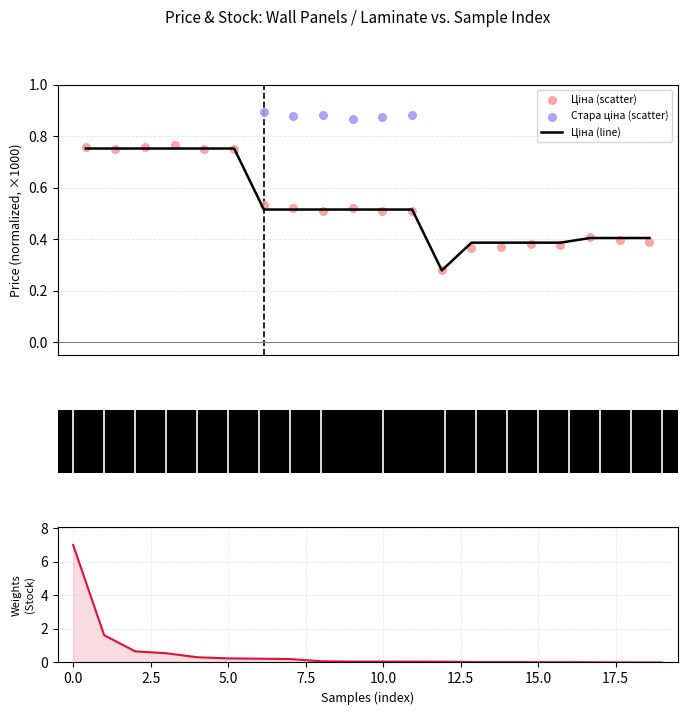

Which series reaches the minimum Y coordinate?

Залишок (weights)